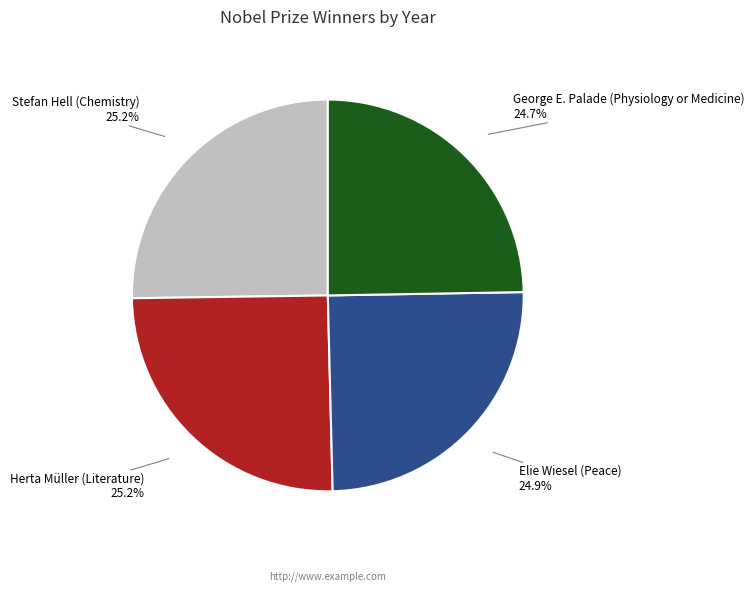

How much of the chart is everything except Elie Wiesel (Peace)?

75.1%